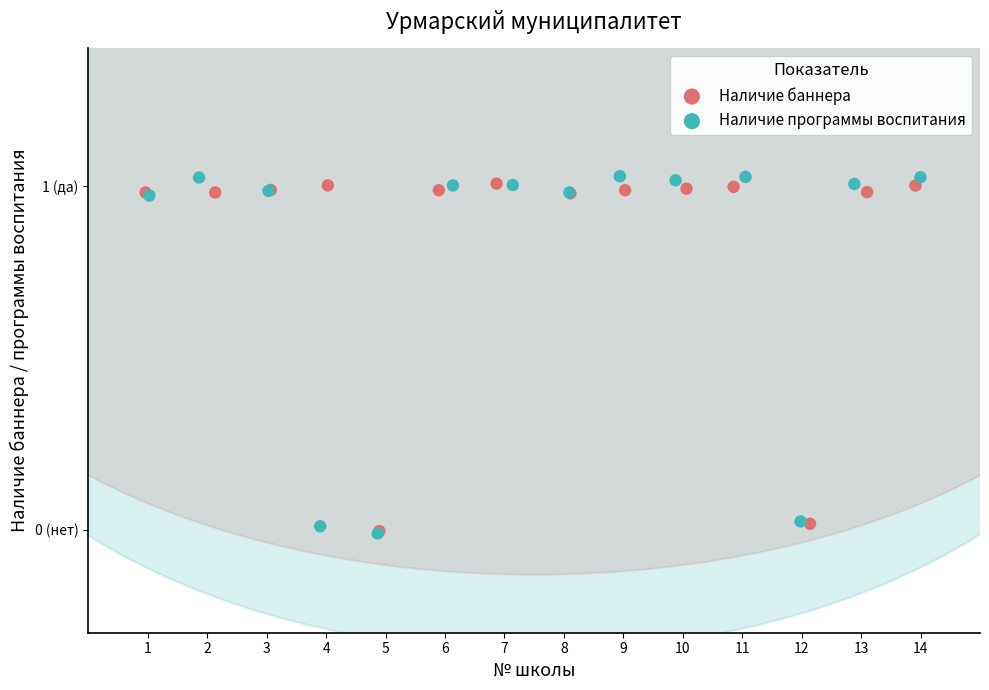

What are all the series names shown in the legend?

Наличие баннера, Наличие программы воспитания